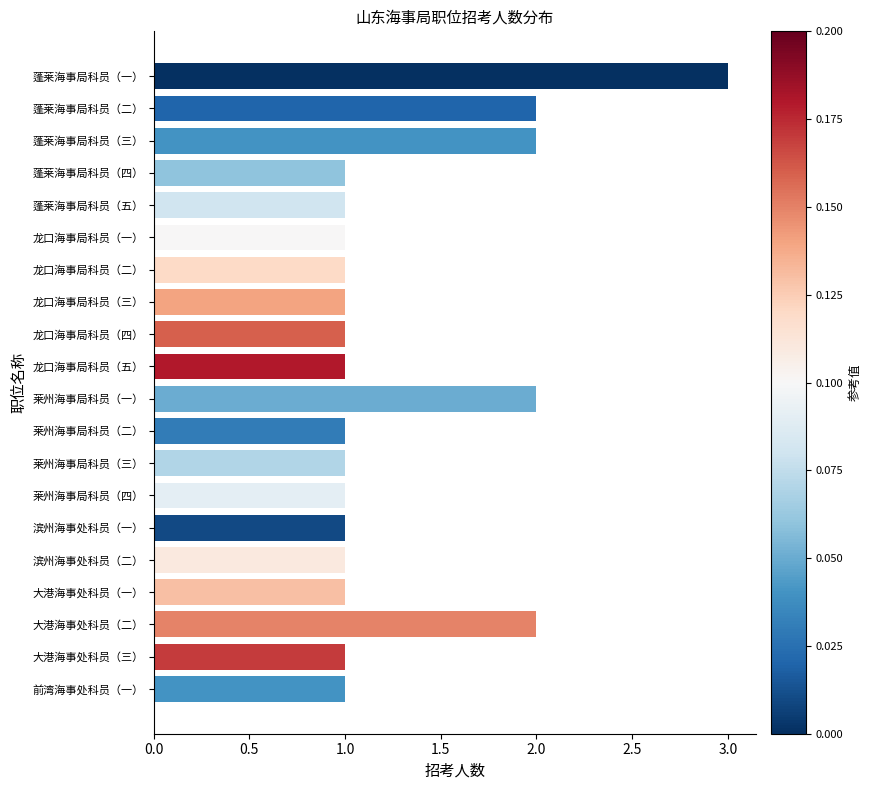

Approximately how many times larger is the value at 龙口海事局科员（三） compared to 莱州海事局科员（三）?

1.0